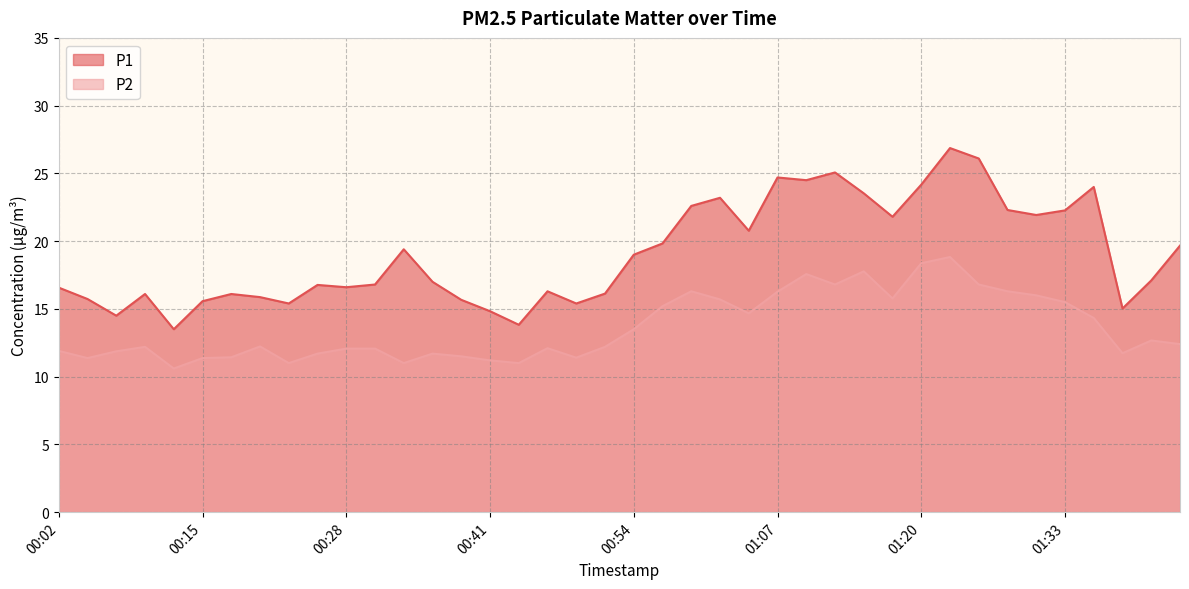

True or false: P2 and P1 intersect in this chart.

False